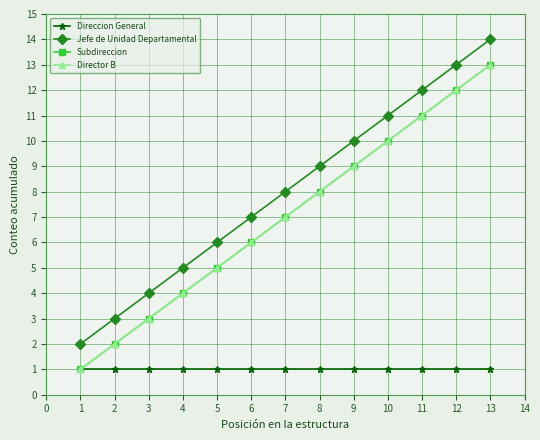

At how many categories does at least one series exceed 12?

2